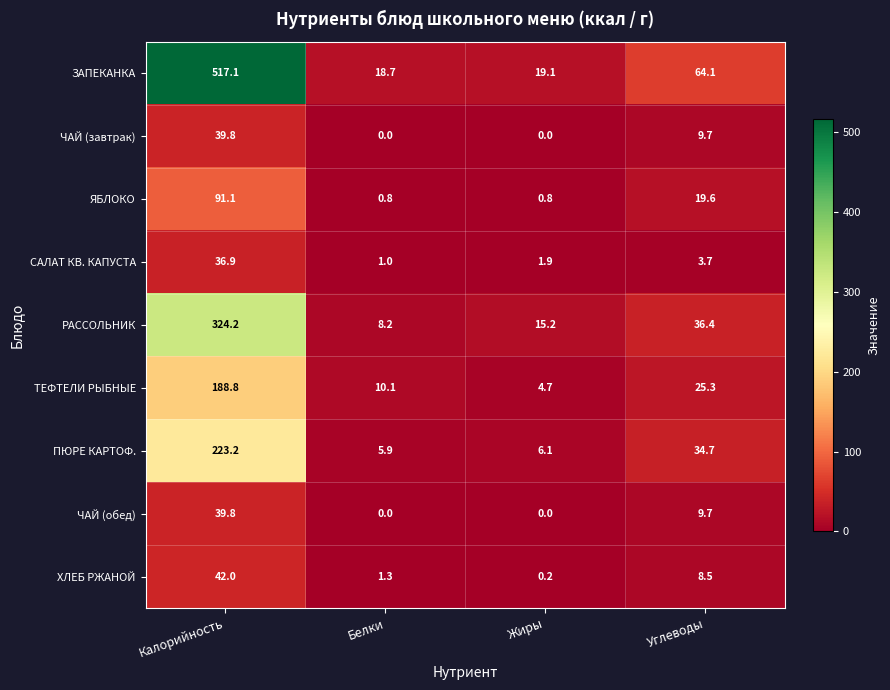

Which series has the largest range (max minus min)?

ЗАПЕКАНКА